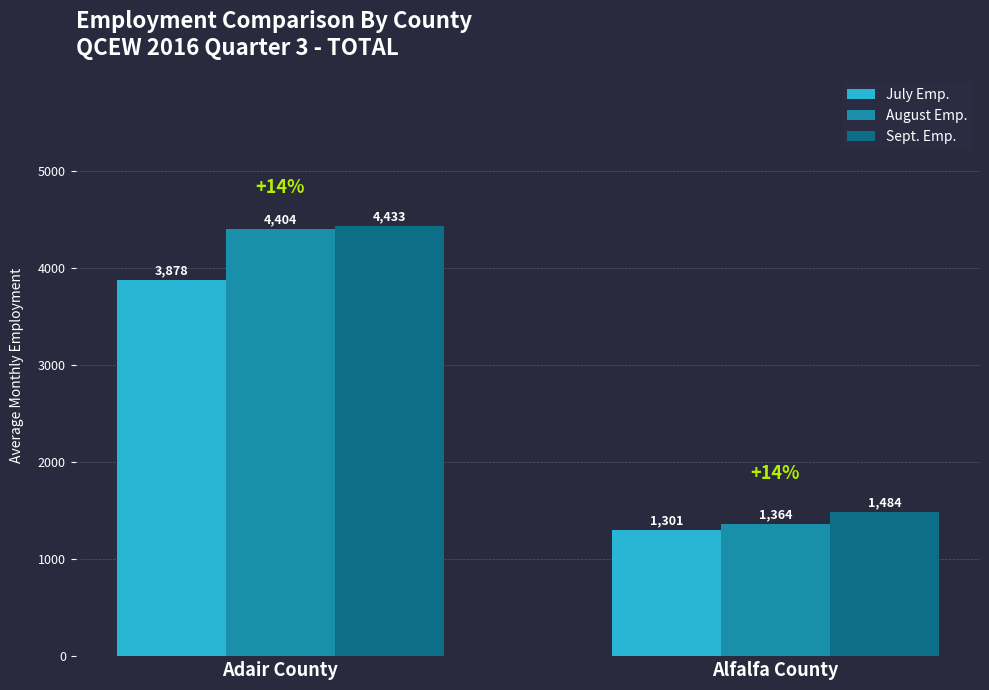

Which series changed the most between Adair County and Alfalfa County?

August Emp.